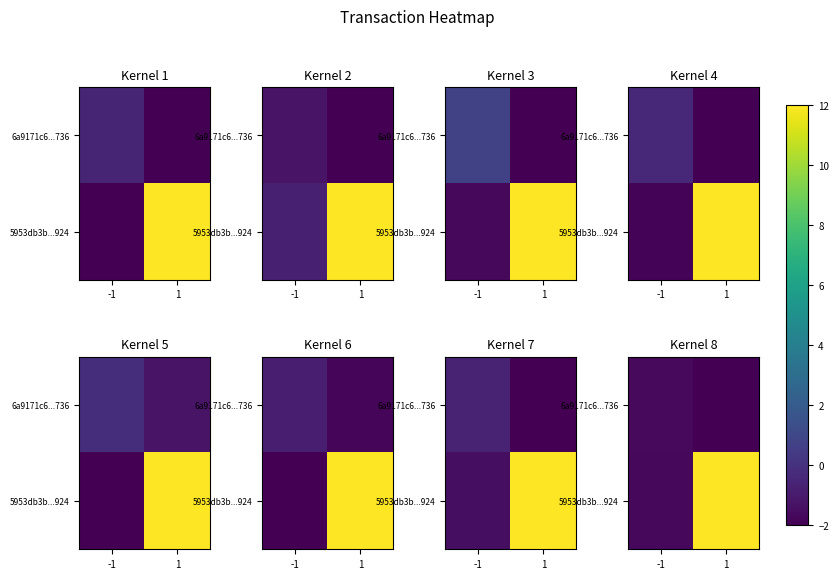

The value of 6a9171c6...736 at 1 is -0.3. True or false?

False